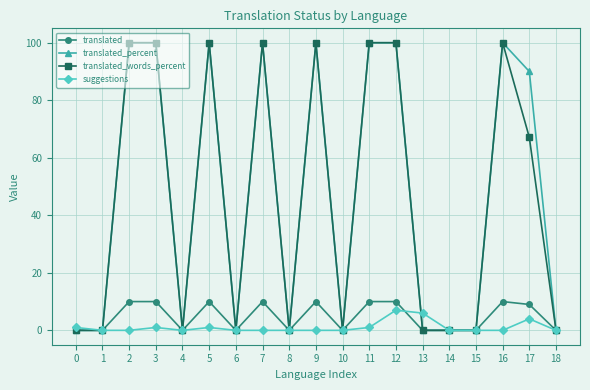

What is the value of the suggestions point at the 14th from the left?

6.0